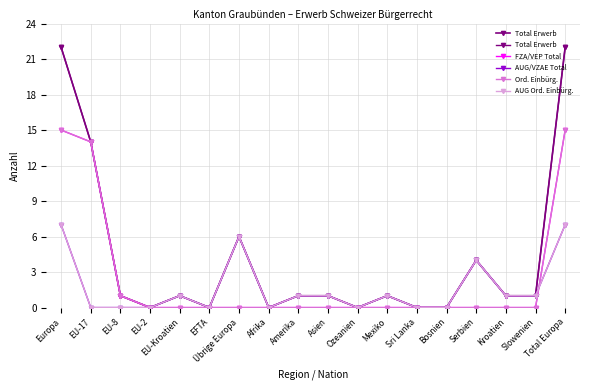

What is the highest value of the FZA/VEP Total series?

15